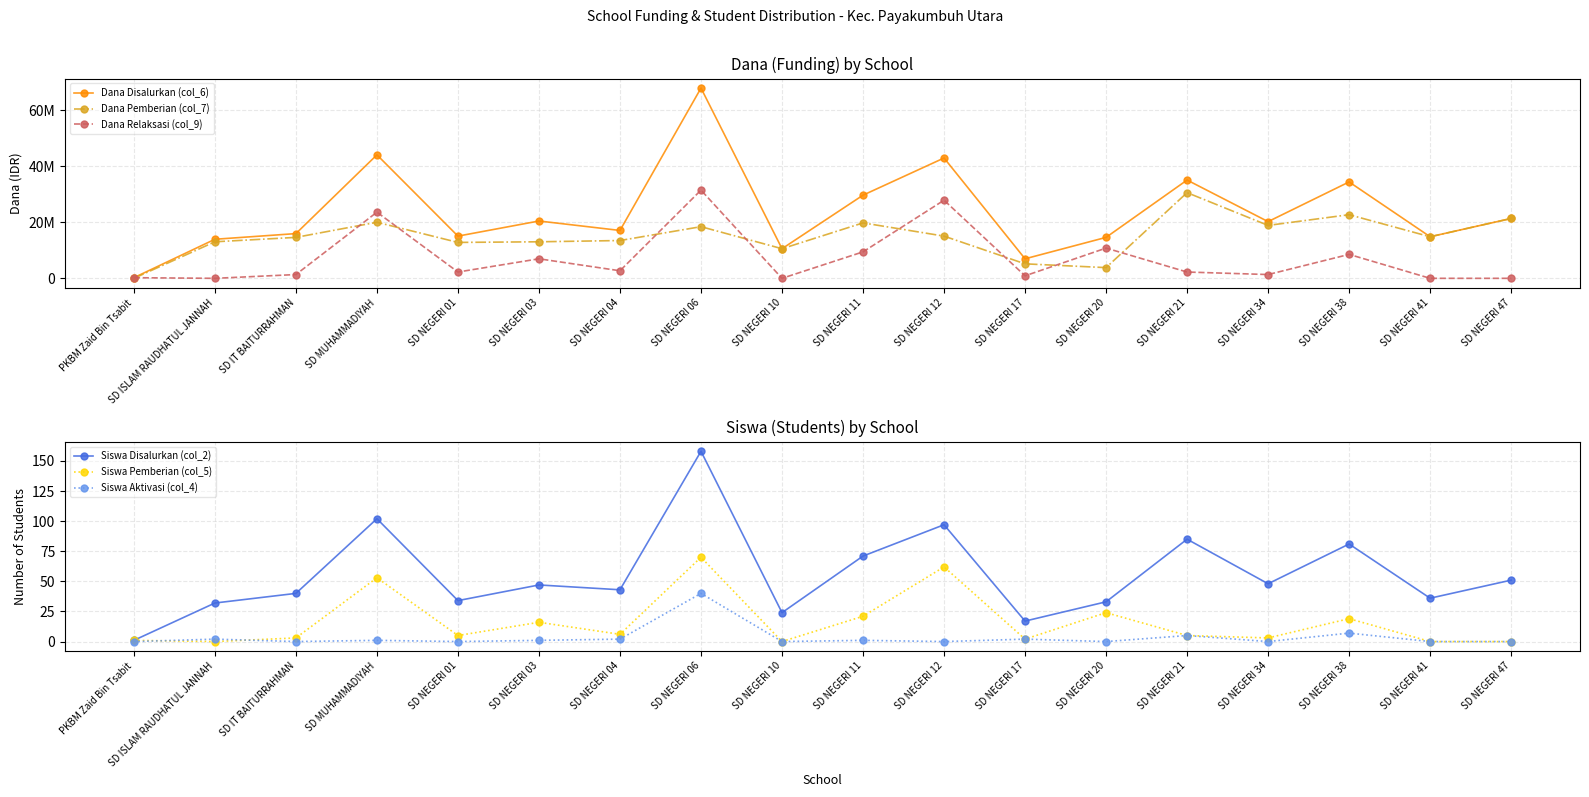

What is the value of the Dana Relaksasi (col_9) point at the 14th from the left?

2250000